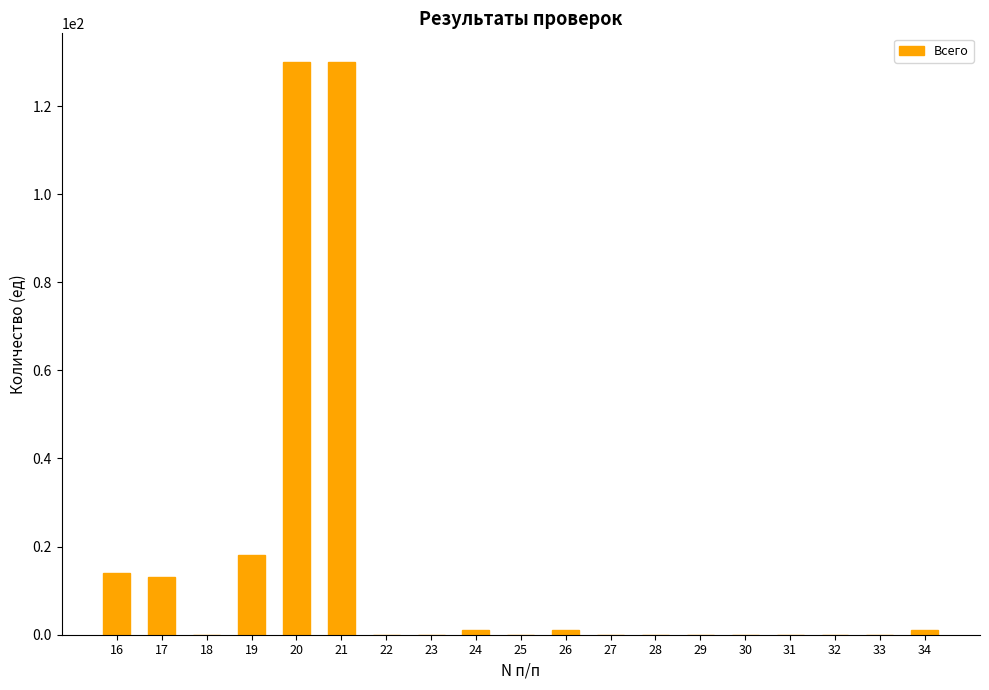

The value at 26 is 1. True or false?

True